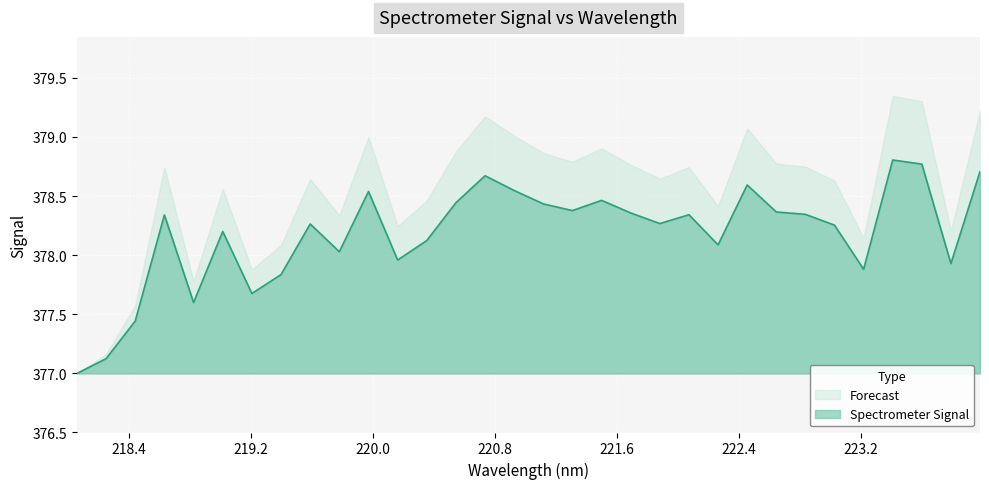

Which label corresponds to the largest value in the chart?

223.408